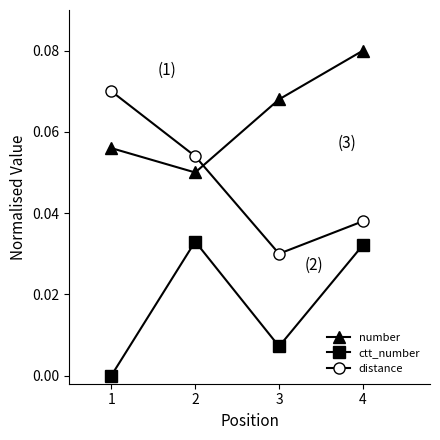

In ctt_number, how many points are higher than both neighbors (excluding endpoints)?

1